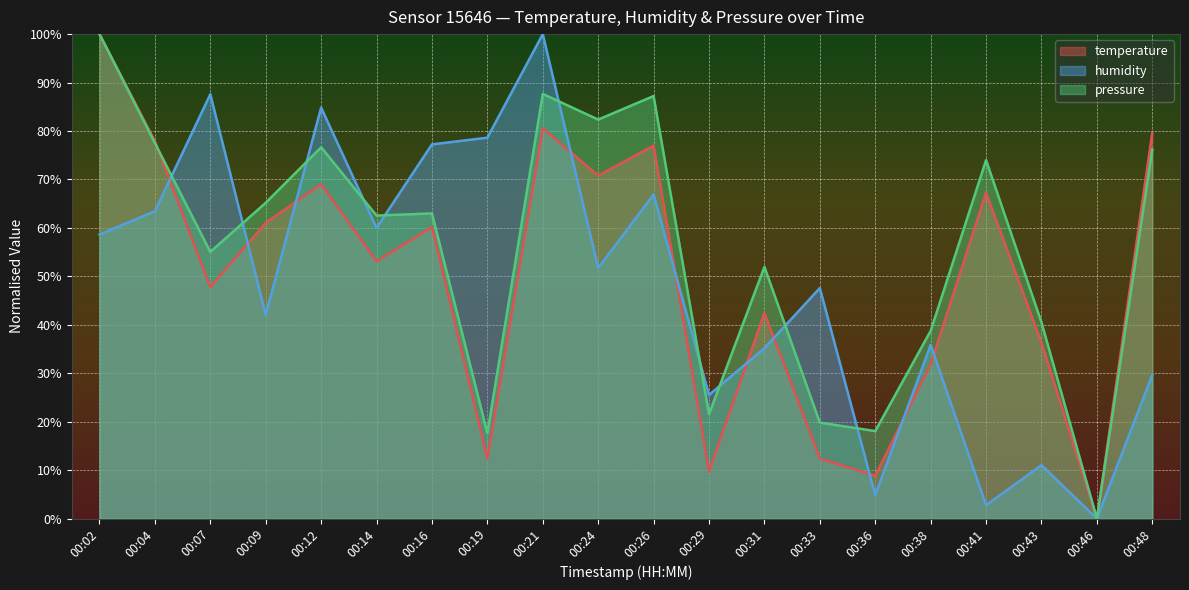

Does the chart display data point markers on the line(s)?

No